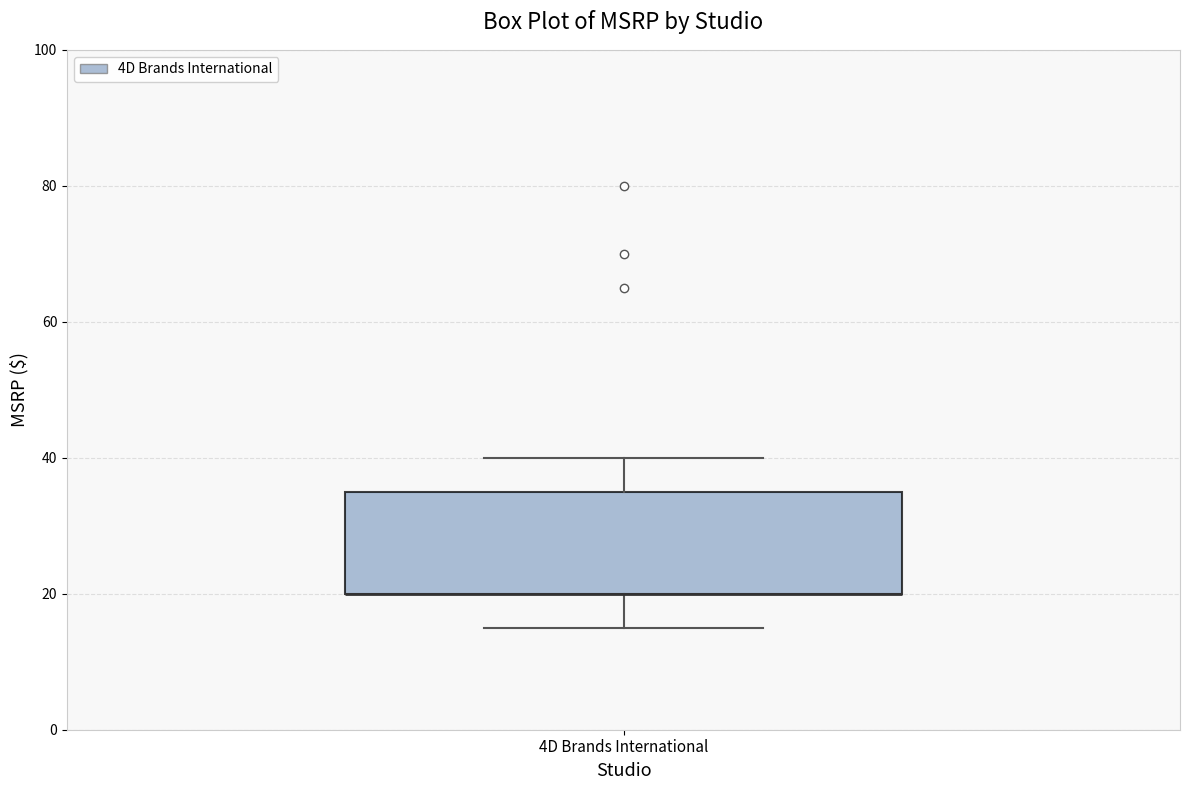

Transcribe this box plot: give where the median line is, the range the box spans, and where the two whiskers end, as read against the y-axis. The values are not printed on the chart, so give them approximately, as read against the axis.

median 20 (drawn on the box's lower edge), box 20 to 34, whiskers 14 to 40